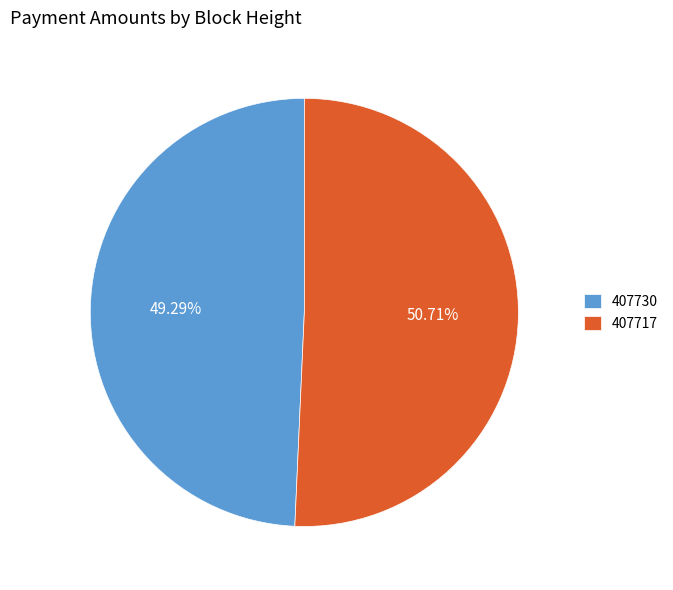

The 407730 slice represents 49% of the pie. True or false?

True